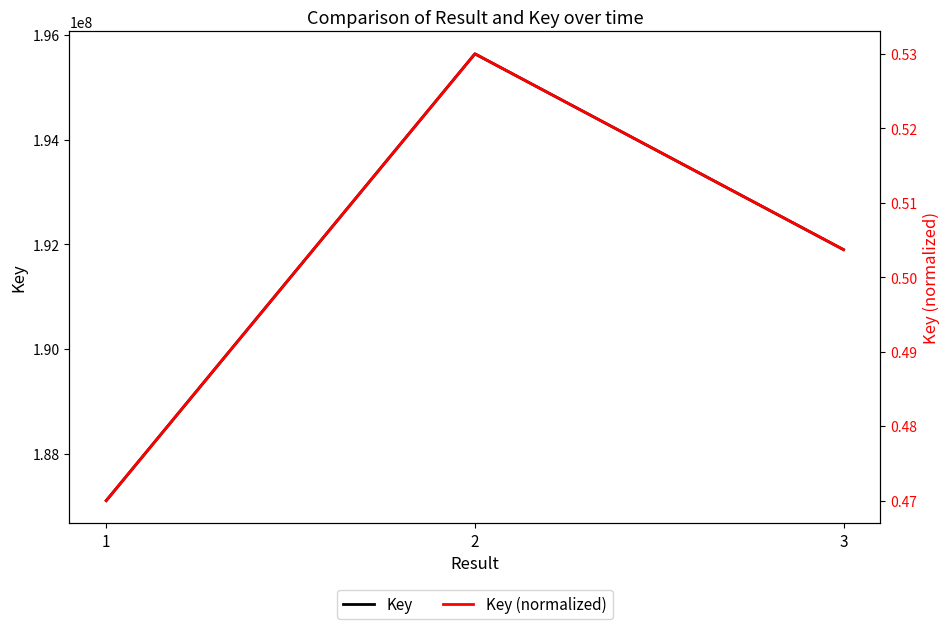

What is the minimum value for Key (normalized)?

0.5